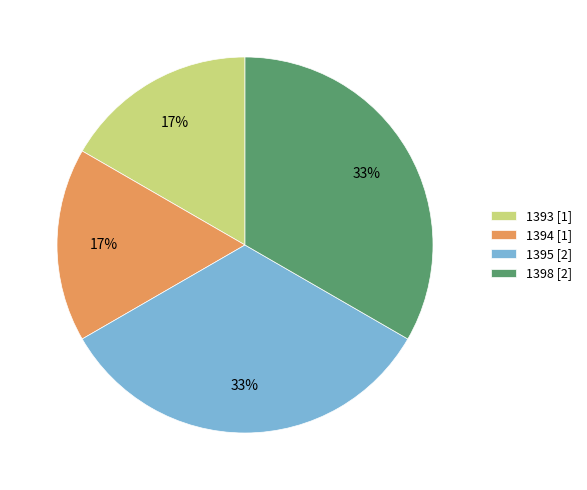

Does any single category account for the majority?

No